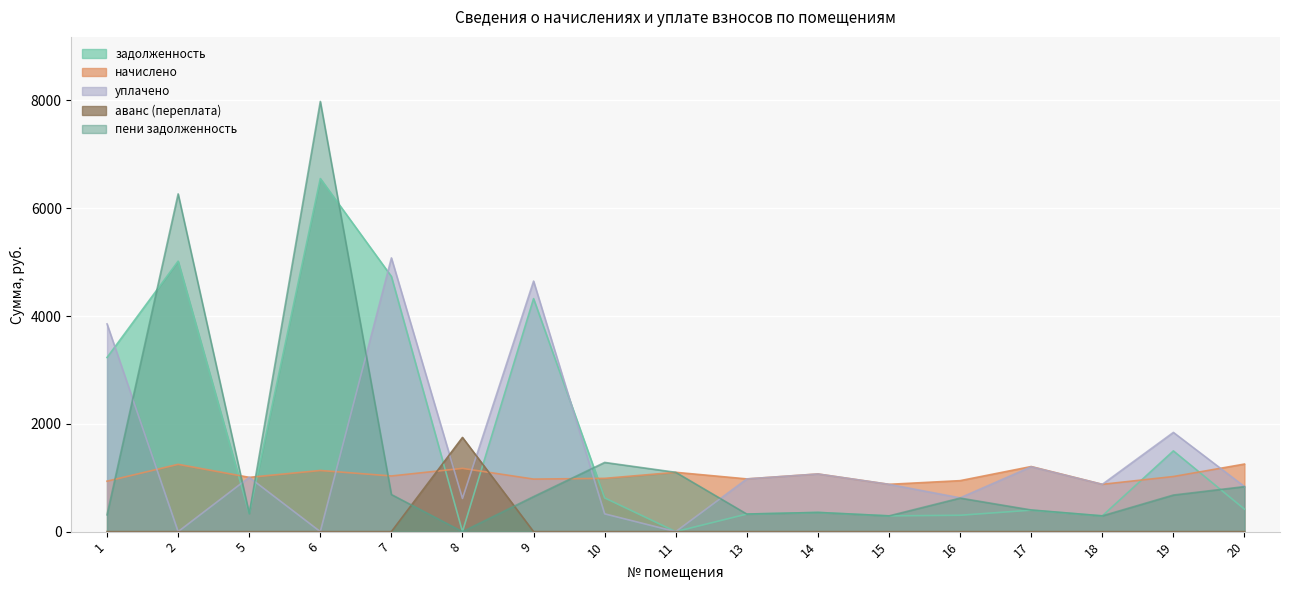

How many categories are shown in the chart?

17